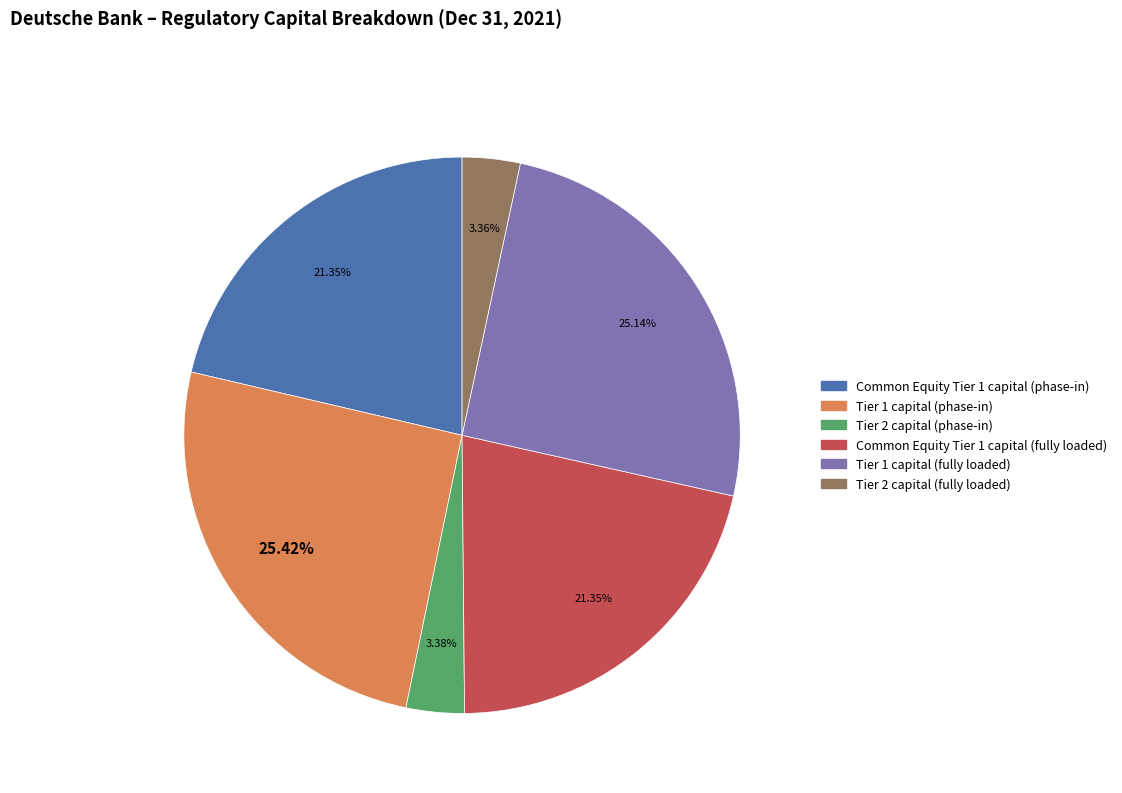

Is the sum of Common Equity Tier 1 capital (phase-in) and Tier 1 capital (fully loaded) greater than half?

No